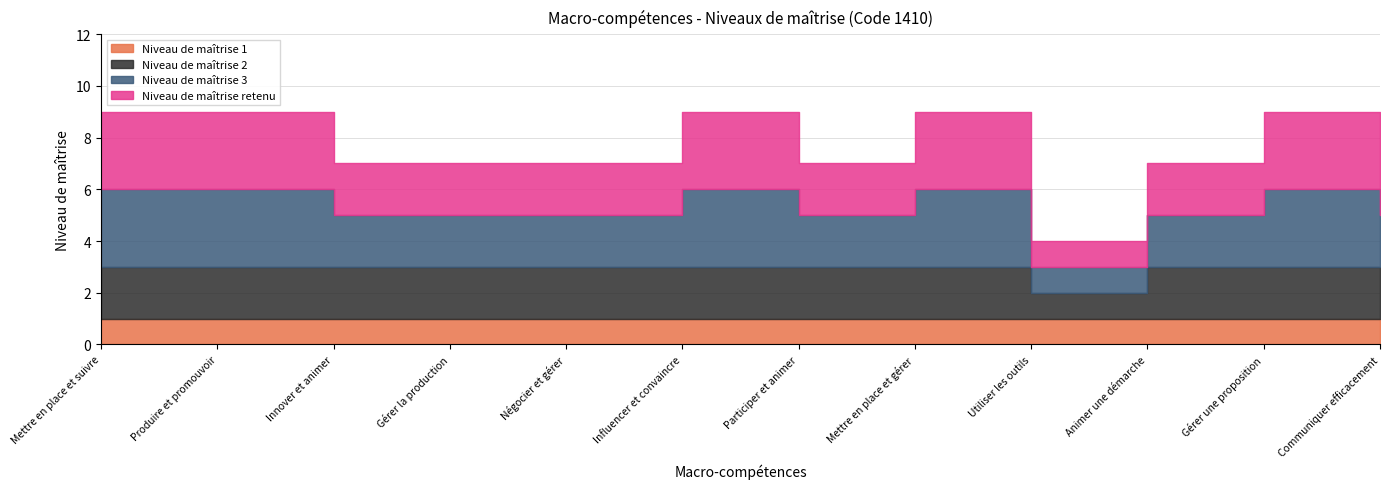

True or false: Niveau de maîtrise 2 and Niveau de maîtrise retenu cross at least once.

False